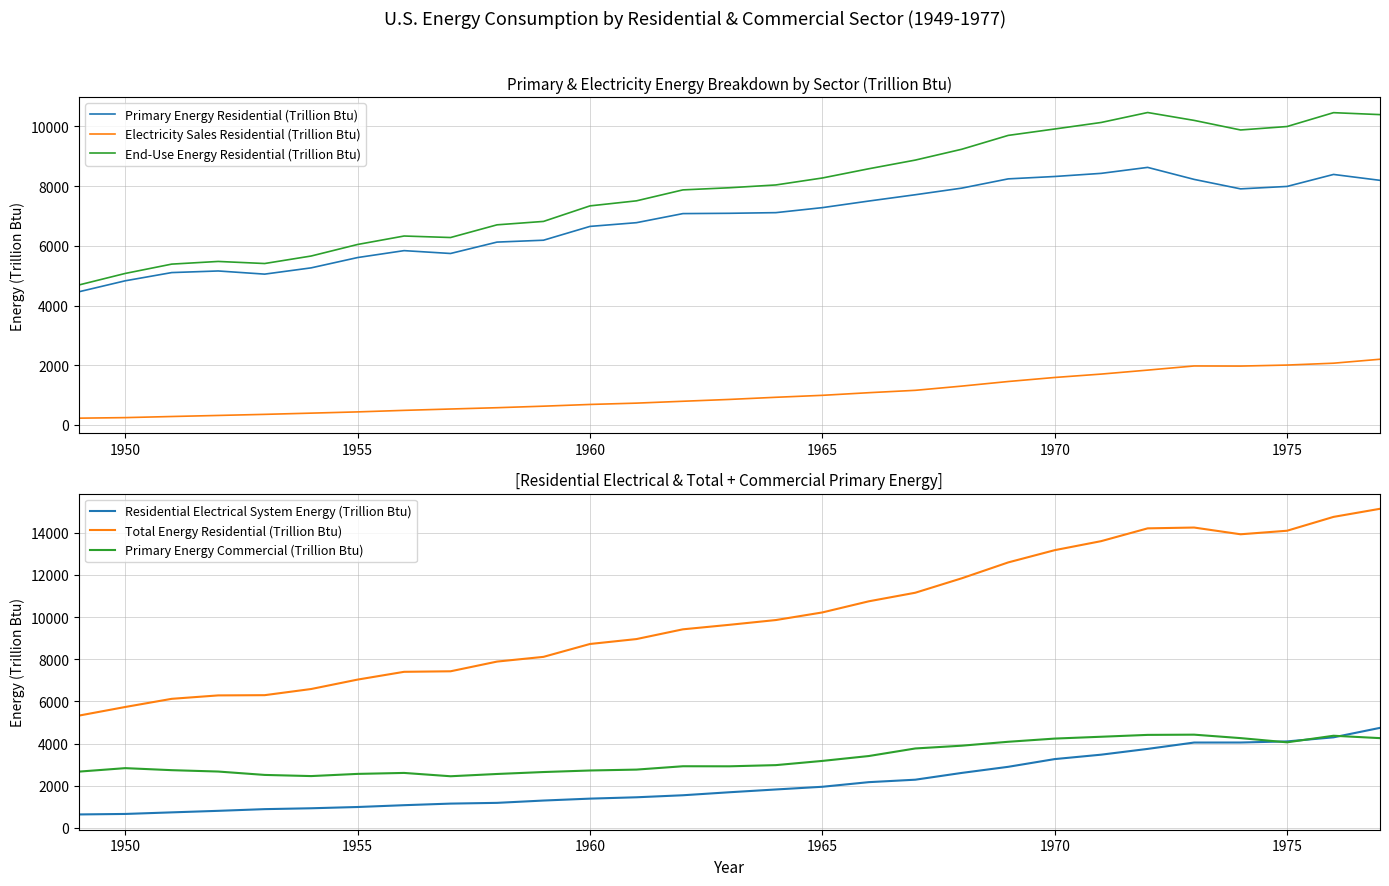

Reading left to right, extract all data points from this chart.

Primary Energy Residential (Trillion Btu): 4460.6	4829.5	5104.7	5158.4	5052.7	5262.6	5608.1	5839.7	5744.2	6125.7	6188.7	6651.2	6776.0	7080.2	7090.3	7112.2	7279.9	7500.9	7712.0	7933.4	8243.5	8323.1	8428.2	8628.2	8226.1	7908.6	7990.3	8391.8	8194.3
Electricity Sales Residential (Trillion Btu): 227.9	246.3	283.5	319.2	355.3	396.6	438.1	489.5	534.7	578.3	629.7	687.4	731.7	794.3	855.6	927.5	992.9	1081.2	1160.5	1301.9	1456.0	1591.0	1704.4	1837.7	1976.3	1972.8	2006.7	2069.2	2201.6
End-Use Energy Residential (Trillion Btu): 4688.5	5075.9	5388.2	5477.6	5408.1	5659.1	6046.2	6329.2	6278.9	6704.0	6818.3	7338.6	7507.7	7874.5	7945.9	8039.8	8272.9	8582.1	8872.4	9235.3	9699.5	9914.1	10132.6	10465.9	10202.4	9881.4	9997.0	10461.0	10395.9
Residential Electrical System Energy (Trillion Btu): 637.2	660.5	735.5	808.2	888.7	929.9	990.1	1076.0	1151.5	1186.7	1296.8	1387.4	1451.4	1547.5	1689.8	1822.1	1950.2	2169.1	2285.6	2607.6	2897.2	3263.6	3473.4	3747.2	4049.1	4050.6	4102.9	4296.1	4745.4
Total Energy Residential (Trillion Btu): 5325.7	5736.4	6123.7	6285.8	6296.8	6589.1	7036.3	7405.2	7430.4	7890.7	8115.2	8726.0	8959.1	9421.9	9635.7	9861.9	10223.0	10751.2	11158.0	11842.9	12596.8	13177.7	13606.0	14213.1	14251.5	13931.9	14100.0	14757.2	15141.3
Primary Energy Commercial (Trillion Btu): 2668.9	2834.1	2737.7	2673.0	2512.4	2457.6	2561.3	2606.9	2449.4	2557.3	2649.5	2722.7	2765.1	2924.0	2921.3	2977.3	3177.0	3409.1	3767.8	3899.6	4085.5	4236.9	4323.9	4412.2	4423.0	4259.3	4059.4	4371.6	4258.3